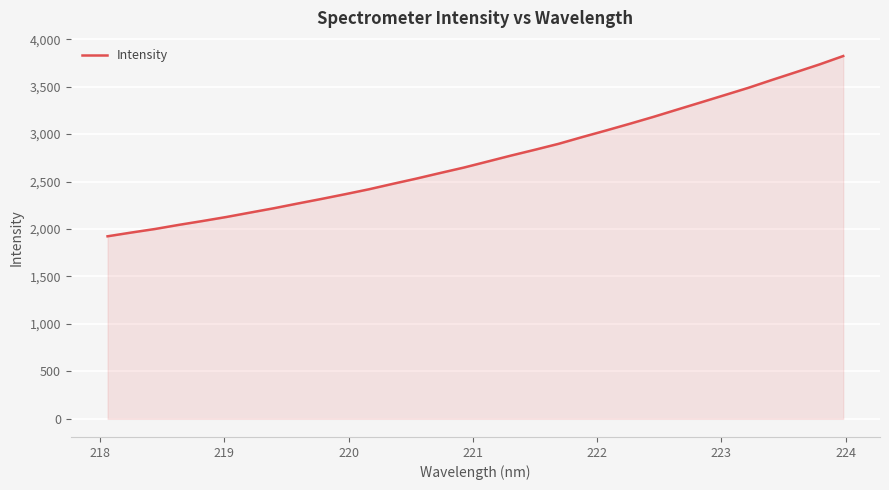

What is the difference between the maximum and minimum values?

1899.5